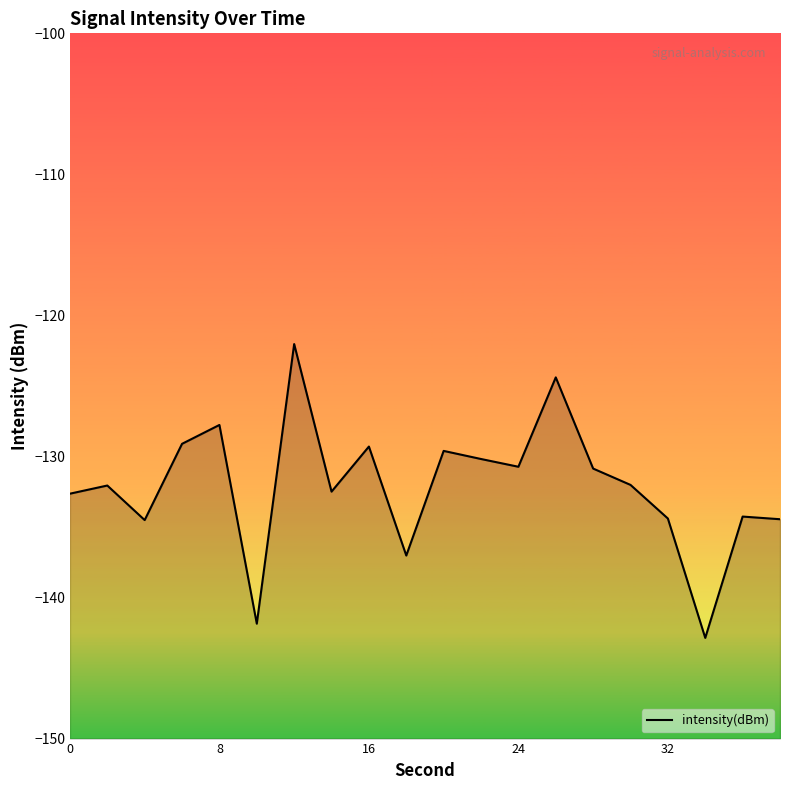

Is it true that the value at 8 is -221.8?

False